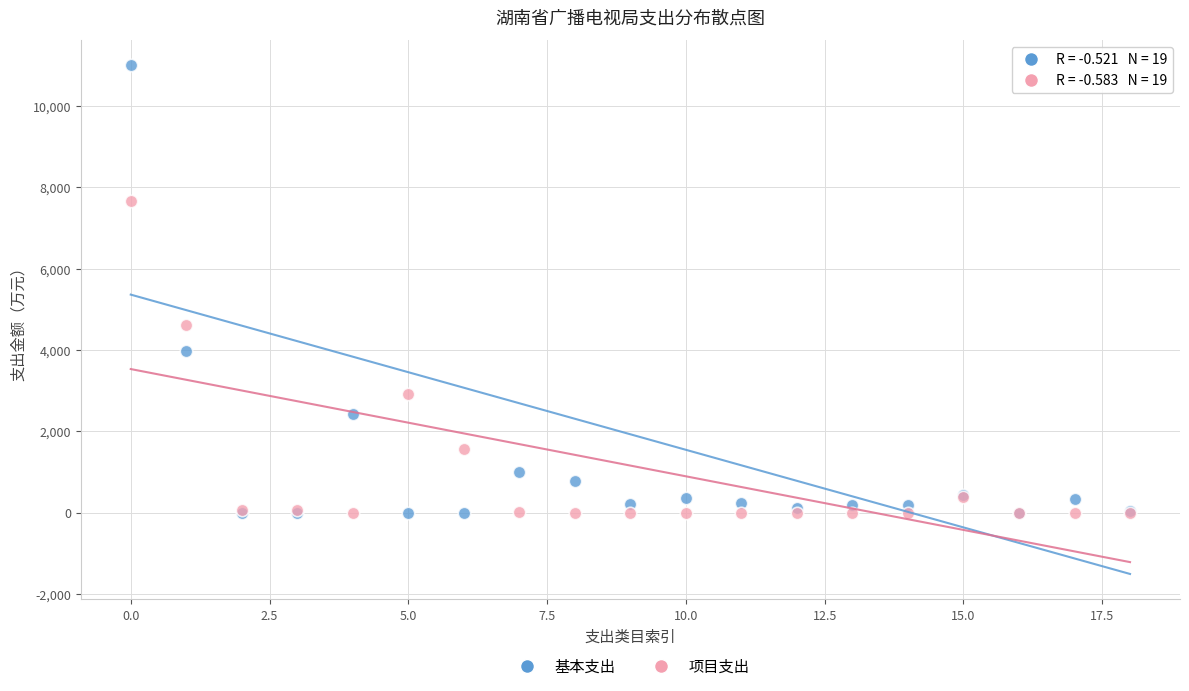

In the 基本支出 series, what Y value is closest to 5493?

3971.5